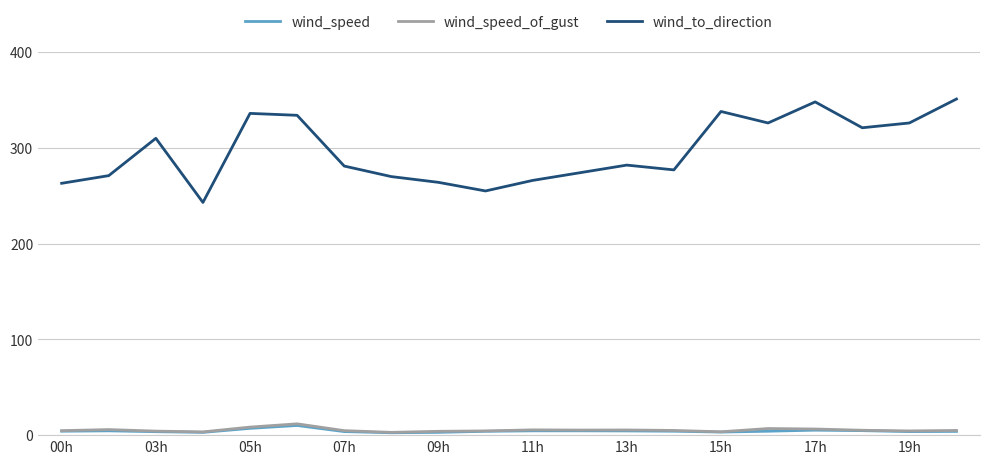

What is the maximum value for wind_speed_of_gust?

11.8